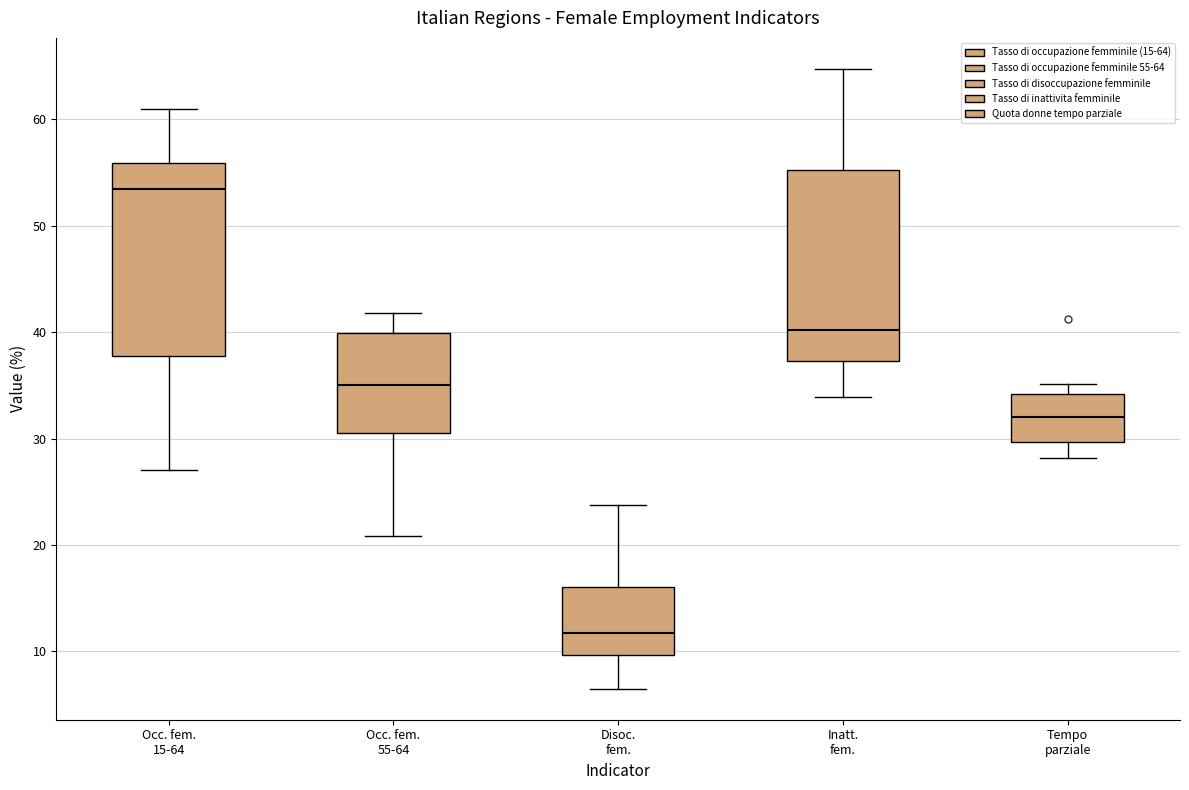

Where does the lower whisker of the box for Occ. fem. 15-64 end on the y-axis? The values are not printed on the chart, so give them approximately, as read against the axis.

27